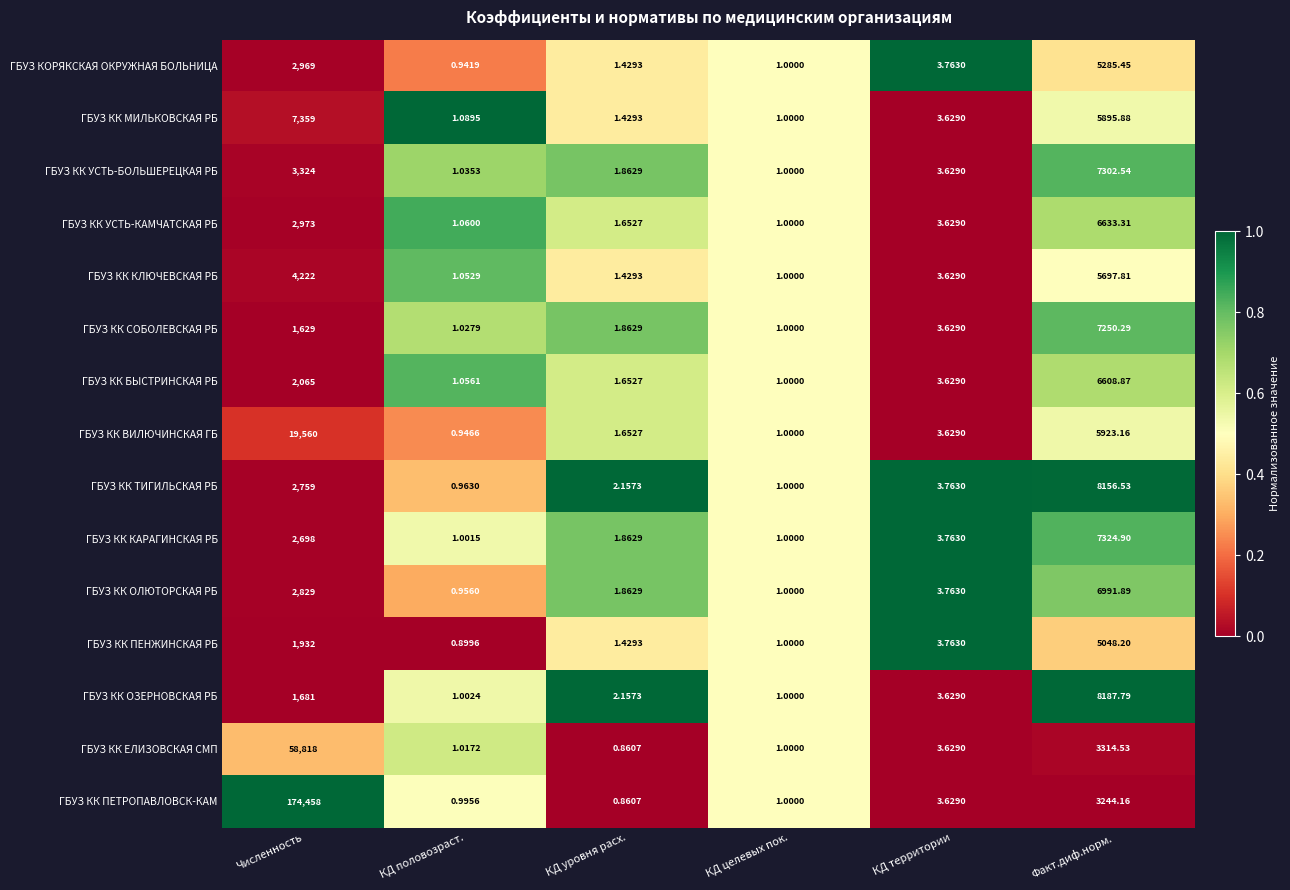

At КД половозраст., list the series in order from largest to smallest.

ГБУЗ КК МИЛЬКОВСКАЯ РБ, ГБУЗ КК УСТЬ-КАМЧАТСКАЯ РБ, ГБУЗ КК БЫСТРИНСКАЯ РБ, ГБУЗ КК КЛЮЧЕВСКАЯ РБ, ГБУЗ КК УСТЬ-БОЛЬШЕРЕЦКАЯ РБ, ГБУЗ КК СОБОЛЕВСКАЯ РБ, ГБУЗ КК ЕЛИЗОВСКАЯ СМП, ГБУЗ КК ОЗЕРНОВСКАЯ РБ, ГБУЗ КК КАРАГИНСКАЯ РБ, ГБУЗ КК ПЕТРОПАВЛОВСК-КАМ, ГБУЗ КК ТИГИЛЬСКАЯ РБ, ГБУЗ КК ОЛЮТОРСКАЯ РБ, ГБУЗ КК ВИЛЮЧИНСКАЯ ГБ, ГБУЗ КОРЯКСКАЯ ОКРУЖНАЯ БОЛЬНИЦА, ГБУЗ КК ПЕНЖИНСКАЯ РБ